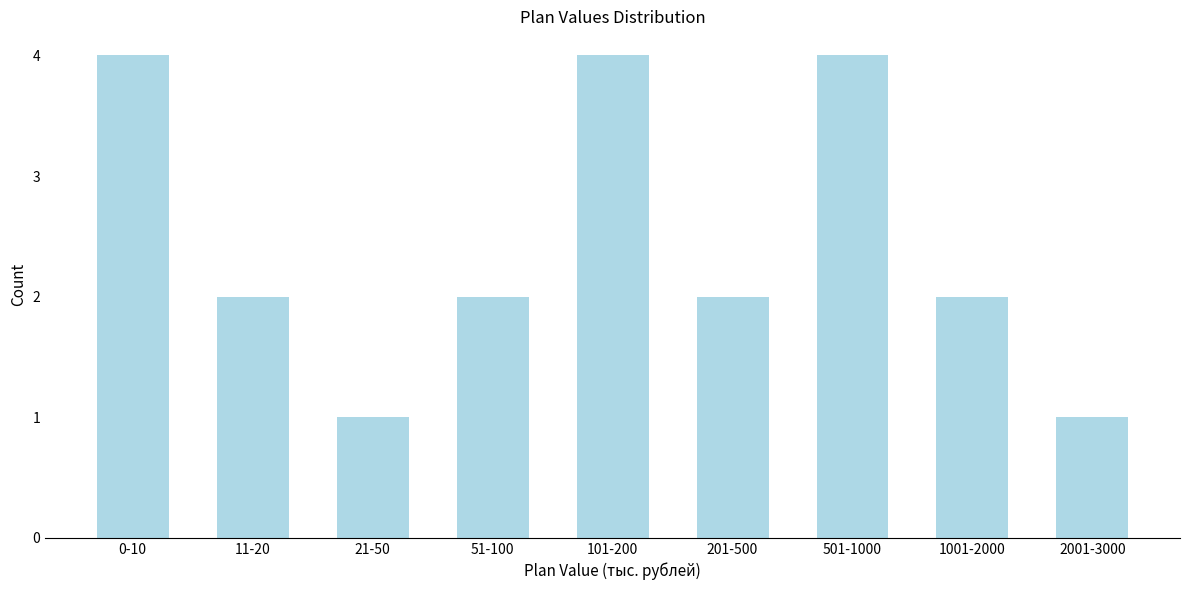

Reading right to left, transcribe all the data shown in this chart.

1	2	4	2	4	2	1	2	4